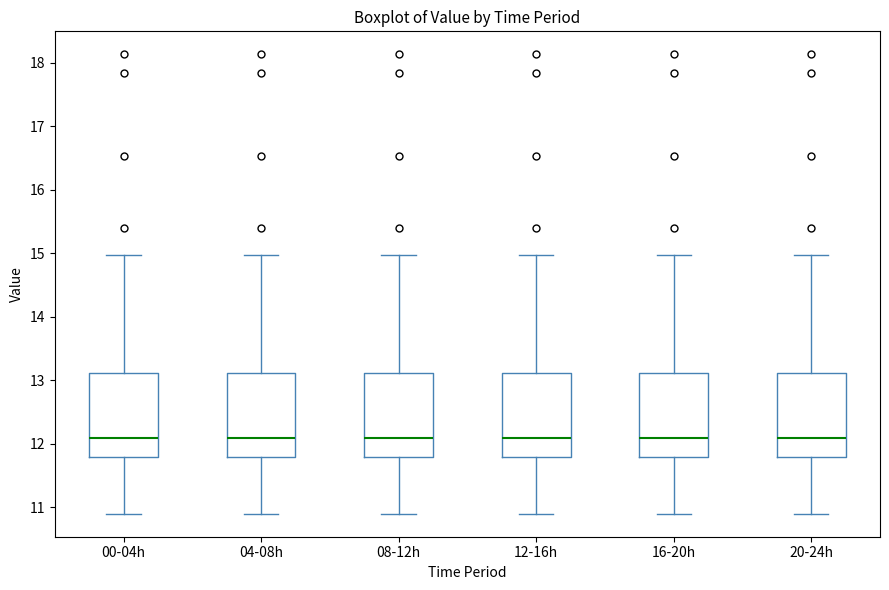

Reading left to right, read every box against the y-axis: the position of its median line, the range the box covers, and the ends of its whiskers. The values are not printed on the chart, so give them approximately, as read against the axis.

00-04h: median 12.1, box 11.8 to 13.1, whiskers 10.9 to 15.0
04-08h: median 12.1, box 11.8 to 13.1, whiskers 10.9 to 15.0
08-12h: median 12.1, box 11.8 to 13.1, whiskers 10.9 to 15.0
12-16h: median 12.1, box 11.8 to 13.1, whiskers 10.9 to 15.0
16-20h: median 12.1, box 11.8 to 13.1, whiskers 10.9 to 15.0
20-24h: median 12.1, box 11.8 to 13.1, whiskers 10.9 to 15.0